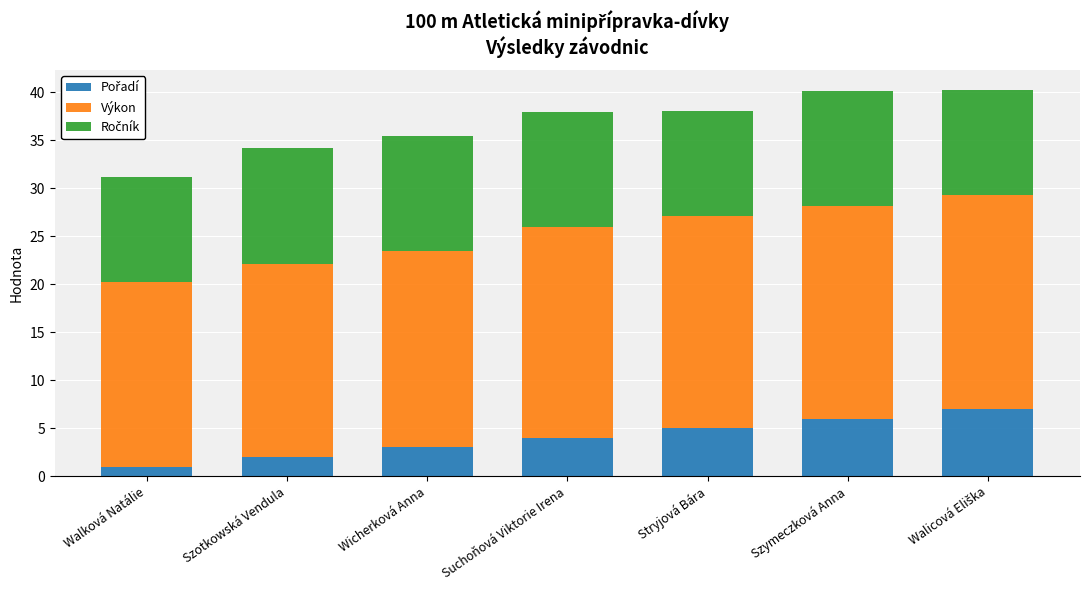

What is the total value across all series at Szymeczková Anna?

40.2